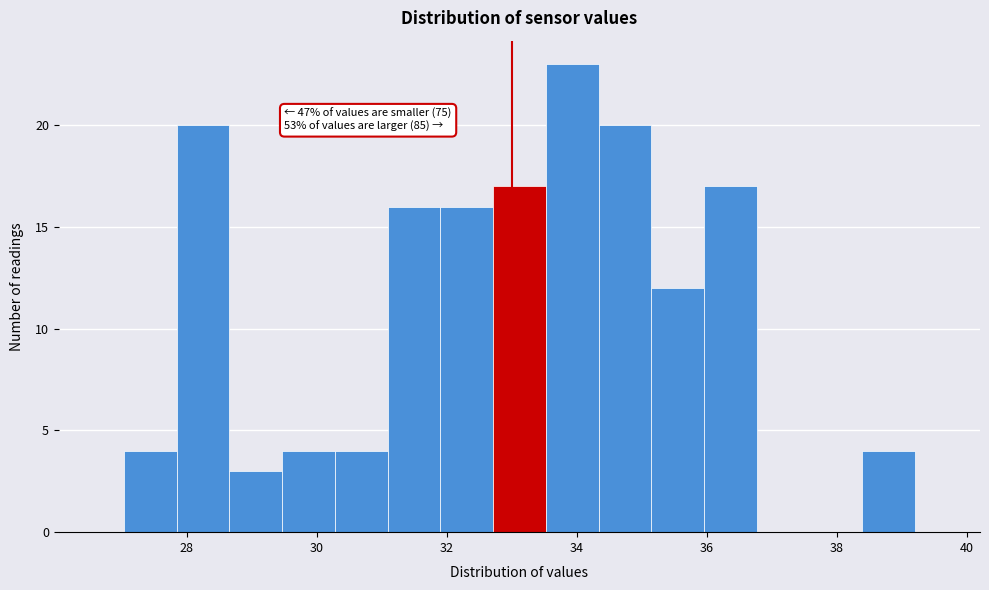

Which range on the x-axis has the tallest bar?

33.6 to 34.4